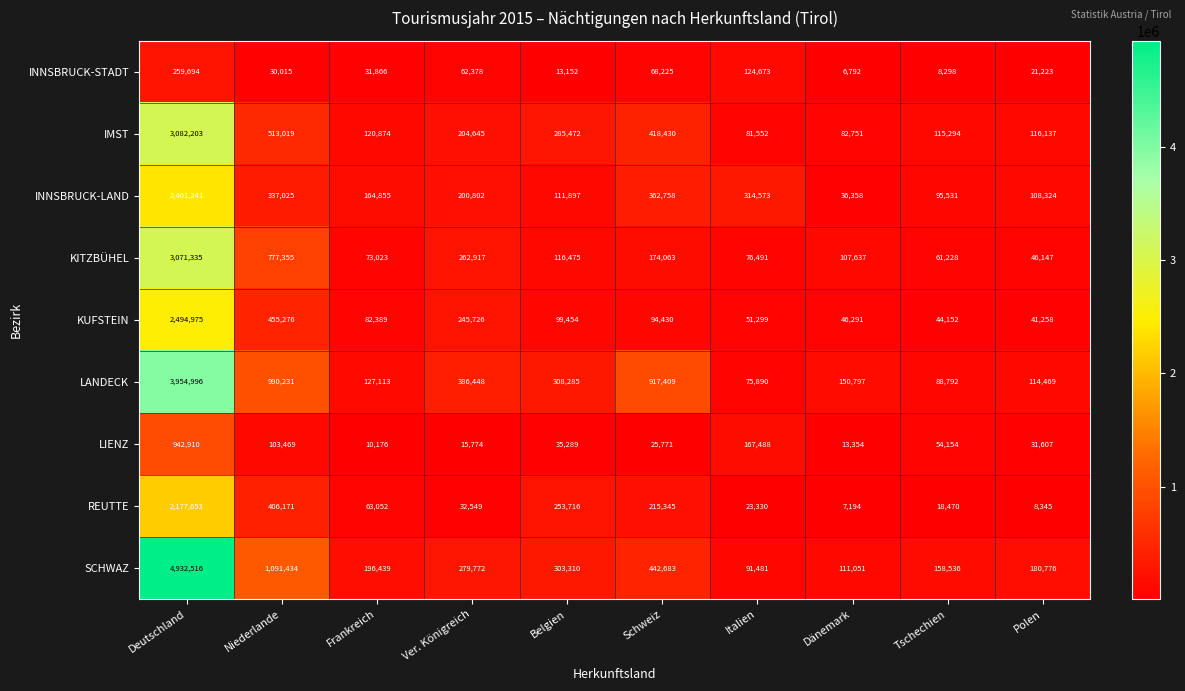

Rank the series at Ver. Königreich from highest to lowest value.

LANDECK, SCHWAZ, KITZBÜHEL, KUFSTEIN, IMST, INNSBRUCK-LAND, INNSBRUCK-STADT, REUTTE, LIENZ